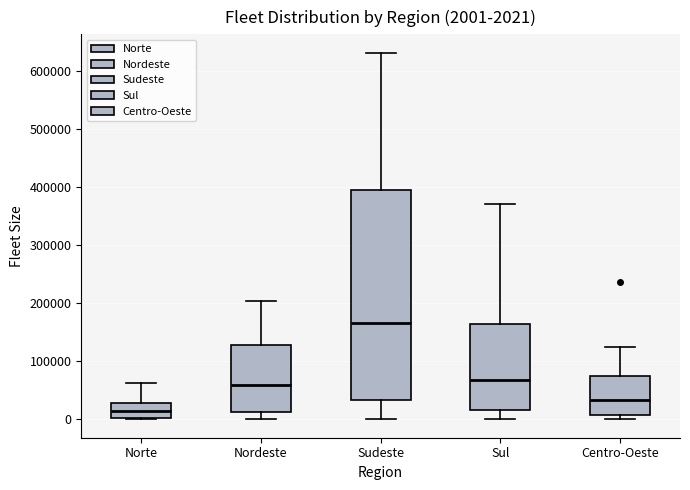

Which box has the highest median line?

Sudeste